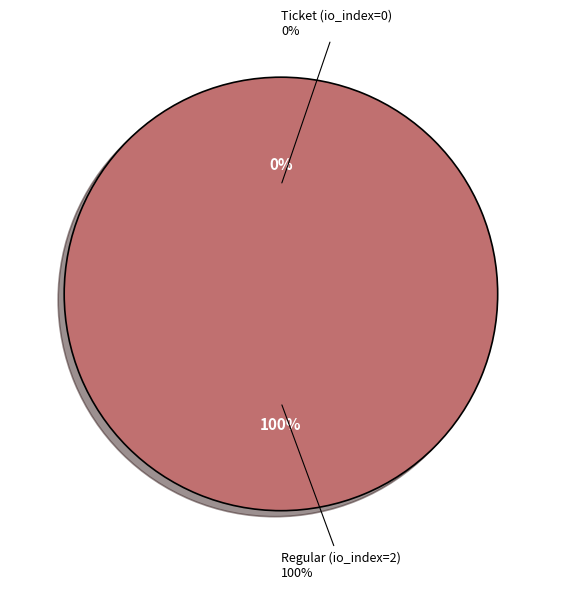

Do Regular (io_index=2) and Ticket (io_index=0) together represent more than half of the pie?

Yes